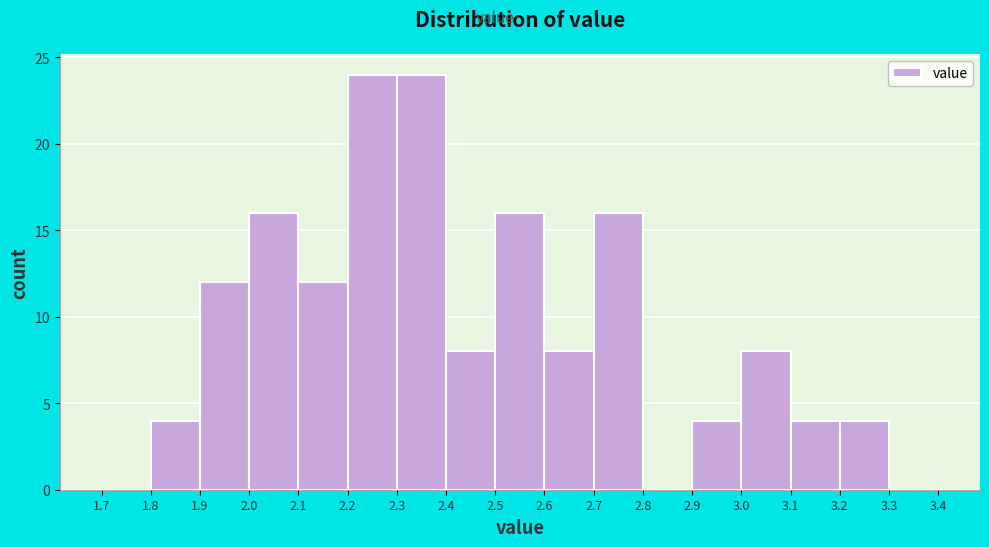

How tall is the bar that spans 2.3 to 2.4 on the x-axis? The values are not printed on the chart, so give them approximately, as read against the axis.

24